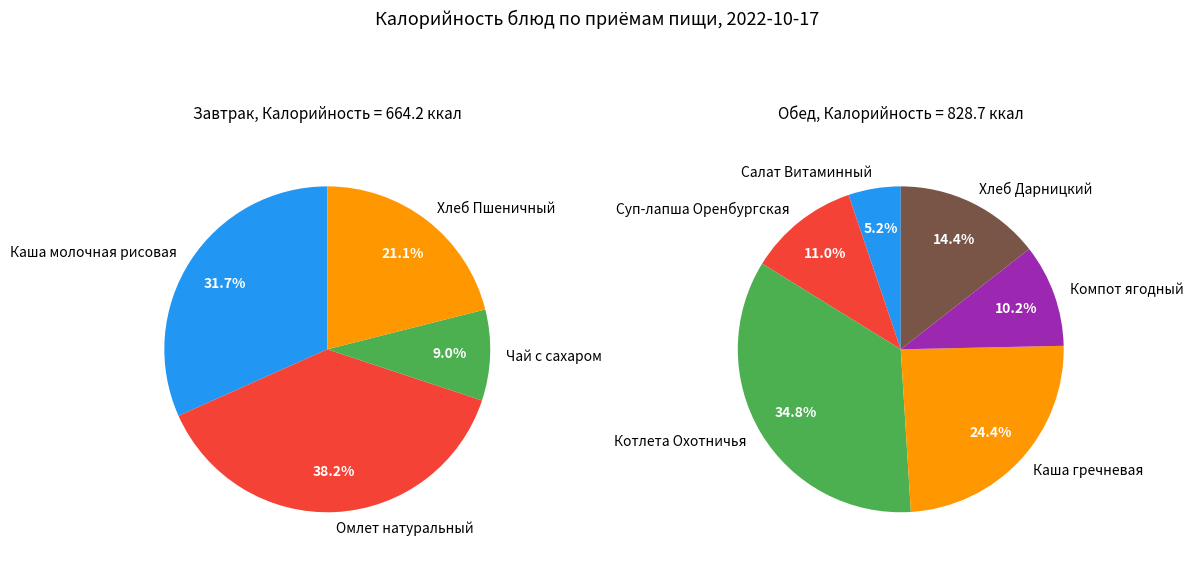

Rank the categories by value from lowest to highest.

Завтрак, Обед